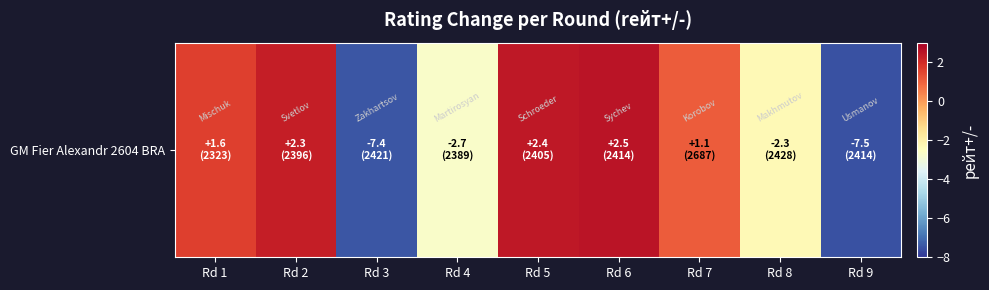

Is it true that the value at Rd 8 is -3.9?

False